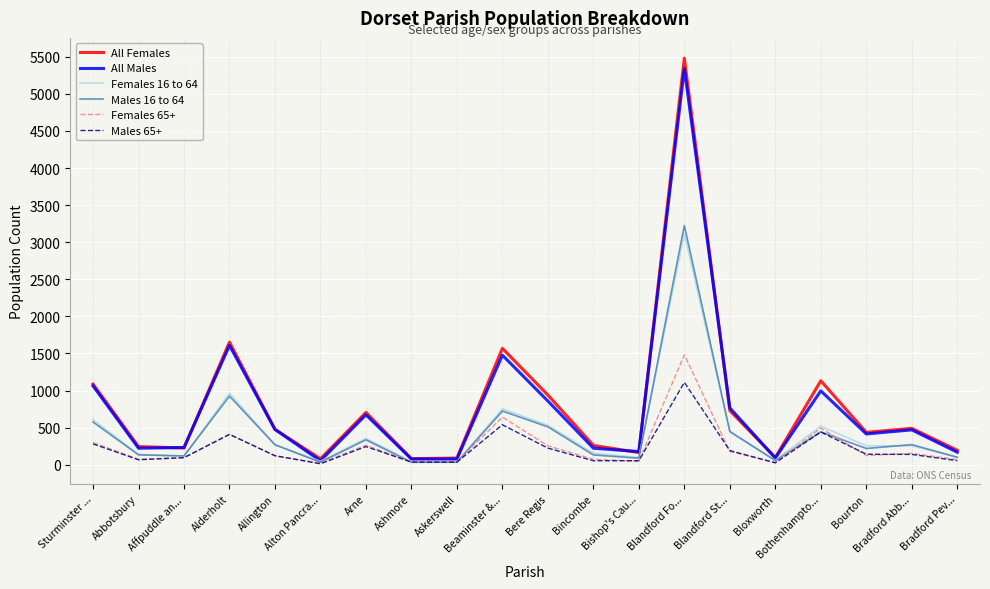

Is it true that Females 65+ equals 73 at Sturminster ...?

False